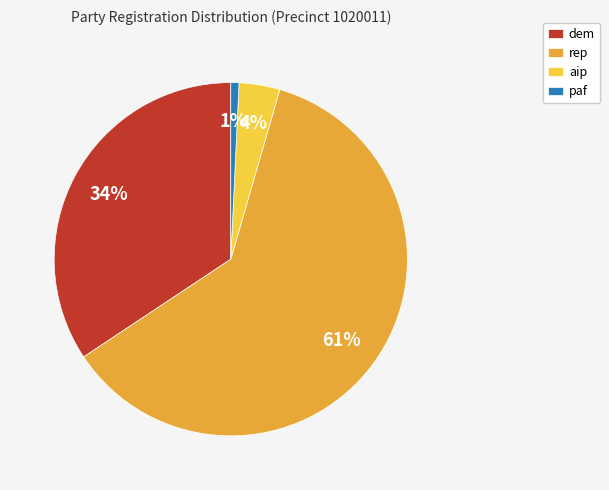

Rank the categories by value from highest to lowest.

rep, dem, aip, paf